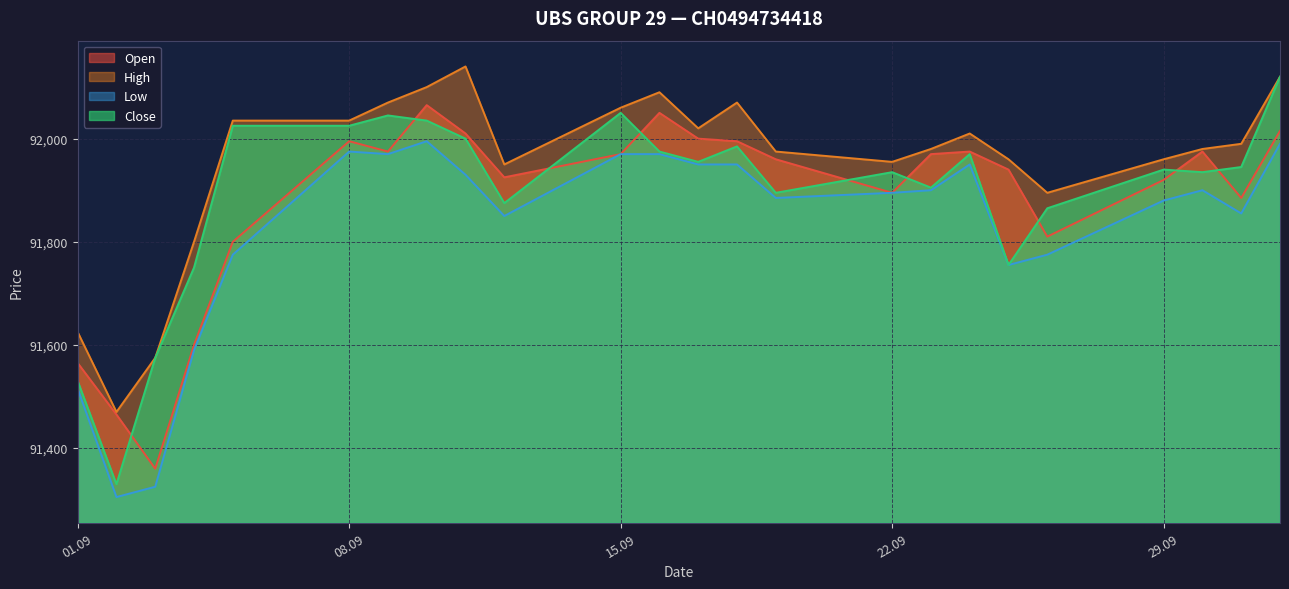

What is the difference between the second highest and second lowest values in the High series?

545